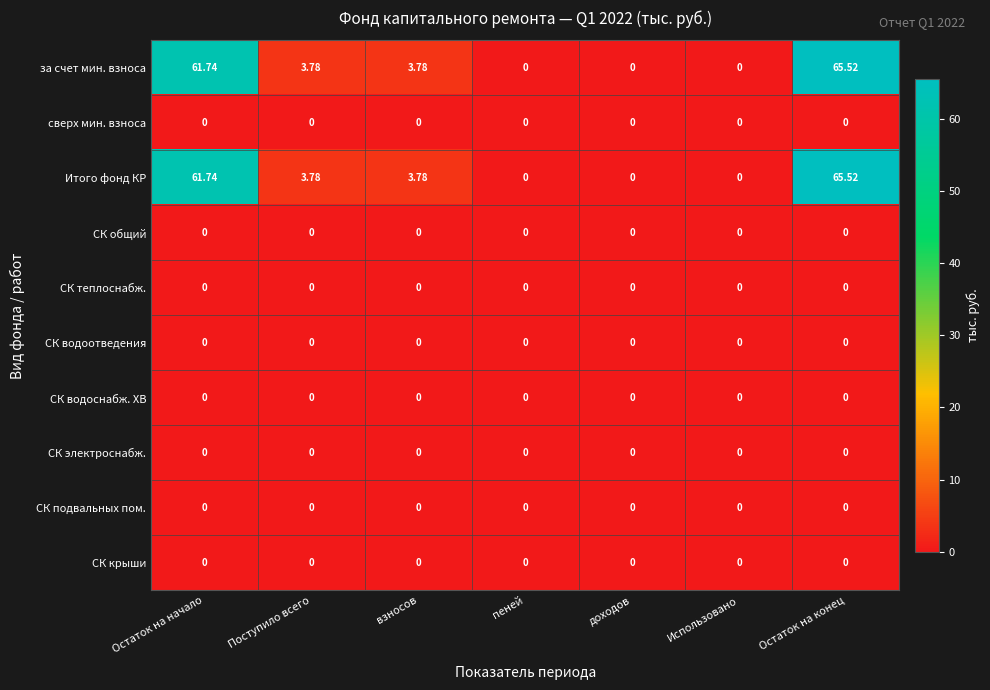

At which category does the chart reach its peak across all series?

Остаток на конец